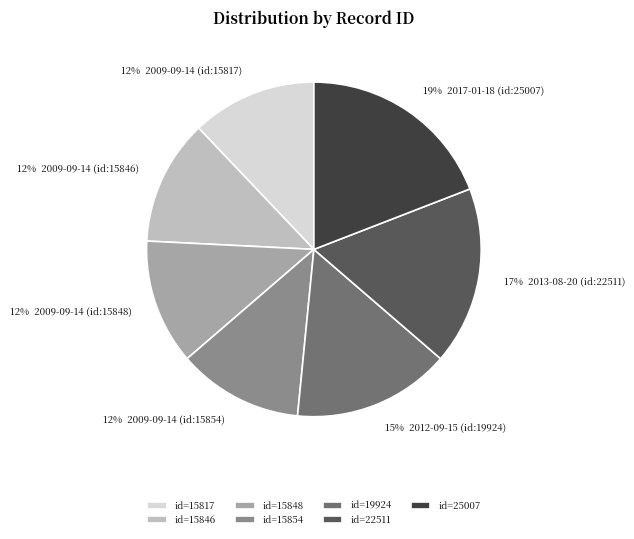

Is there a majority slice in this chart?

No